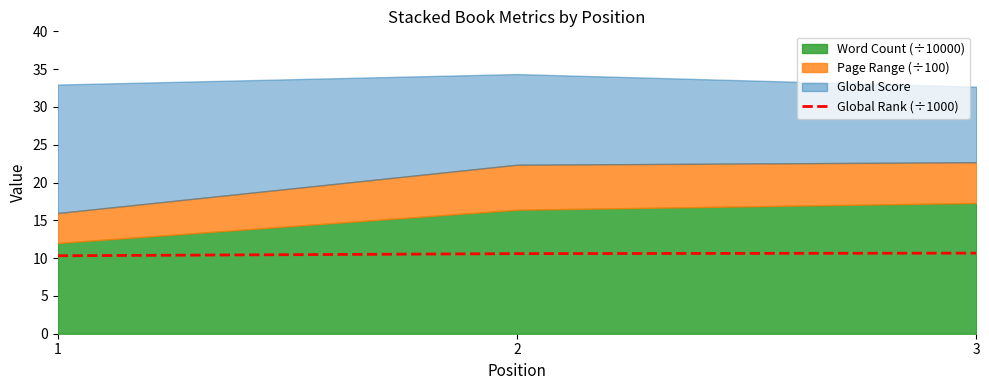

What is the change in value from 2 to 3?

+0.1